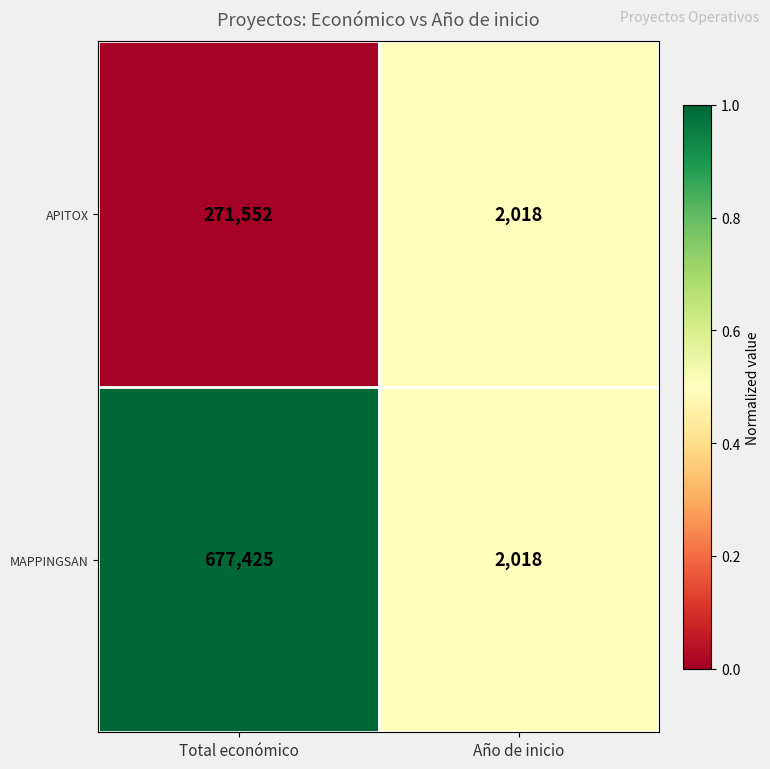

At which category is the sum across all series the highest?

Total económico